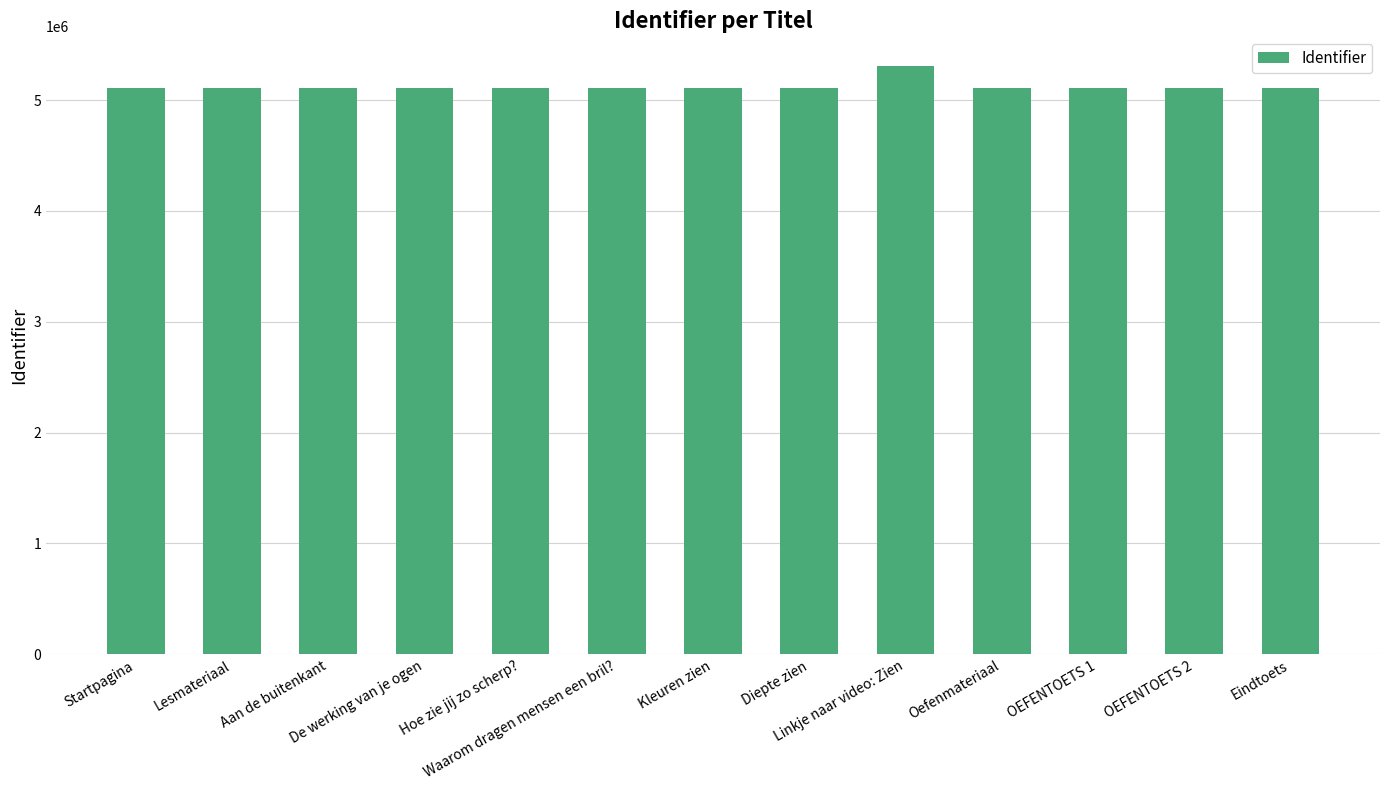

What is the difference between the maximum and second lowest values?

200657